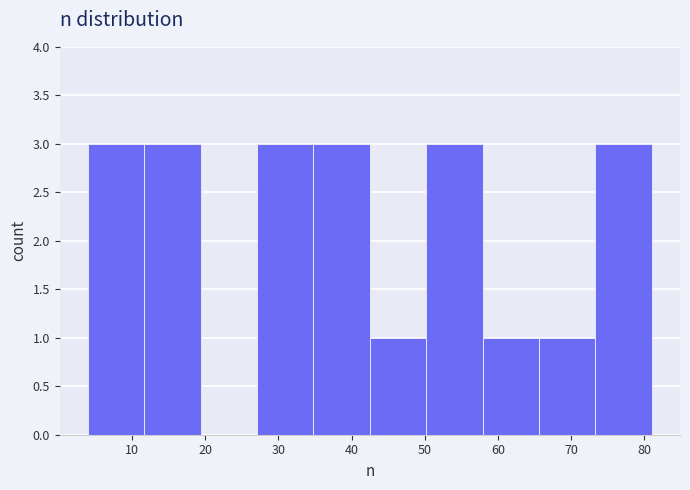

Reading left to right, transcribe this chart: for each bar, give the range it covers on the x-axis and its height. Neither the bar edges nor the heights are printed on the chart, so give them approximately, as read against the axes.

4.0 to 11.7: 3
11.7 to 19.4: 3
19.4 to 27.1: 0
27.1 to 34.8: 3
34.8 to 42.5: 3
42.5 to 50.2: 1
50.2 to 57.9: 3
57.9 to 65.6: 1
65.6 to 73.3: 1
73.3 to 81.0: 3